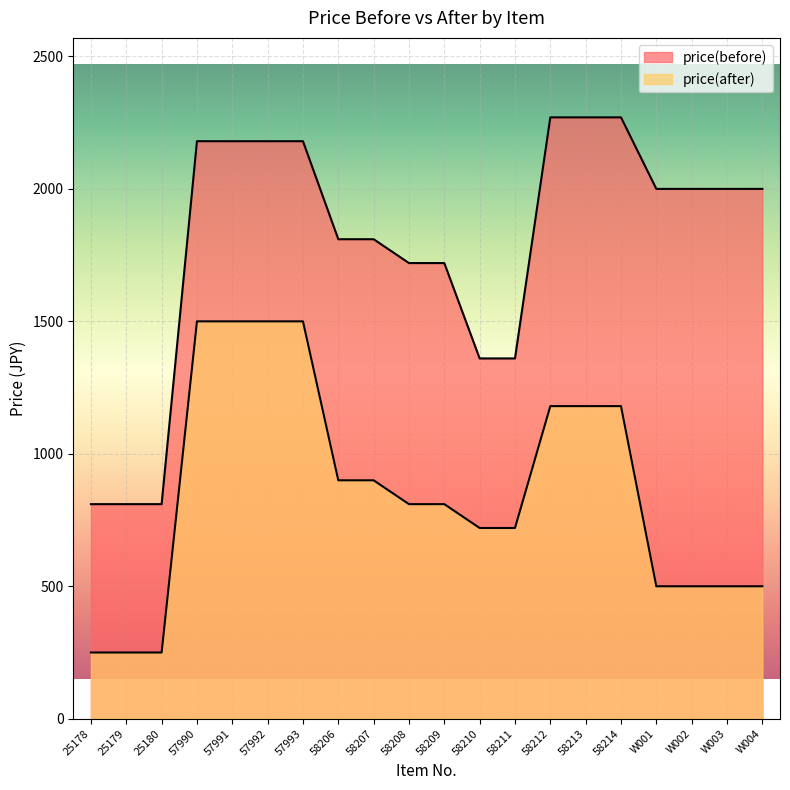

How many lines are shown in the chart?

2